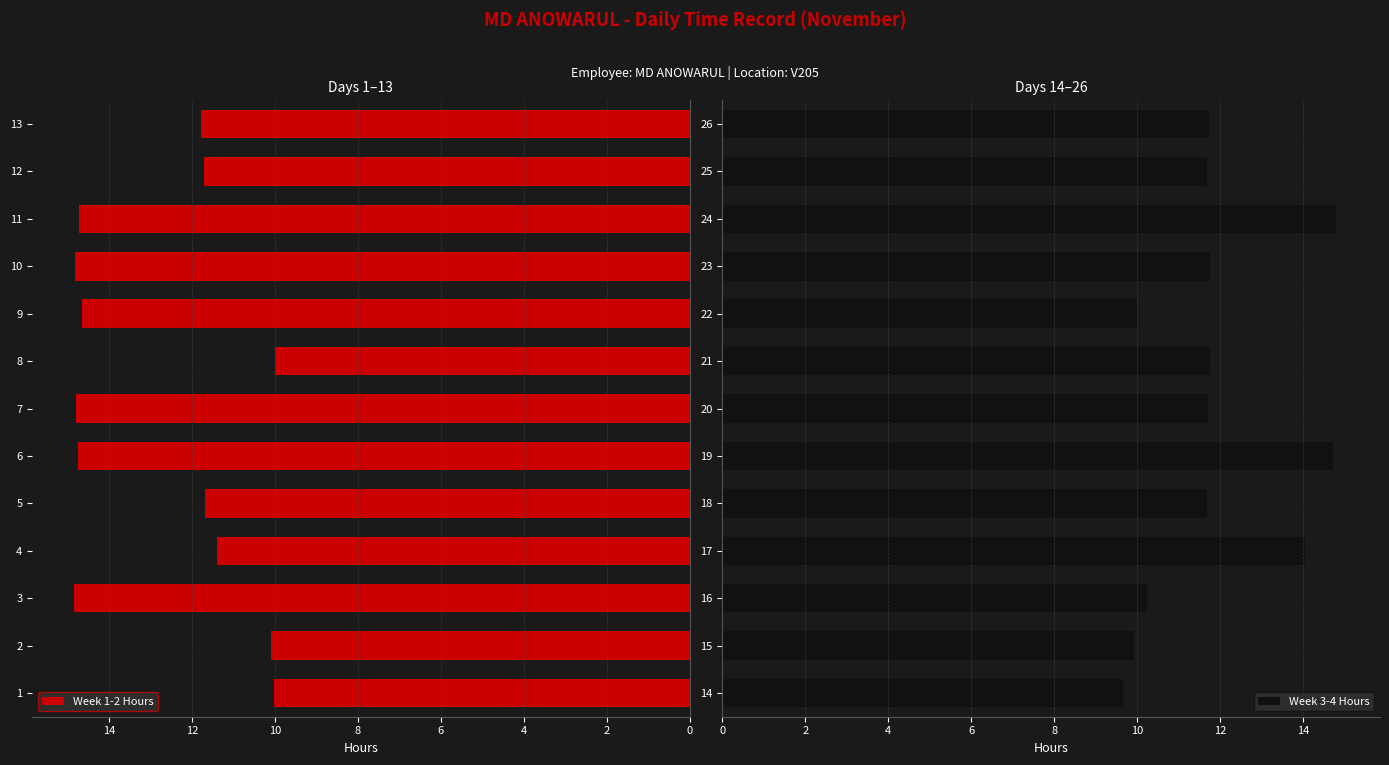

What is the minimum value shown in the chart?

9.7